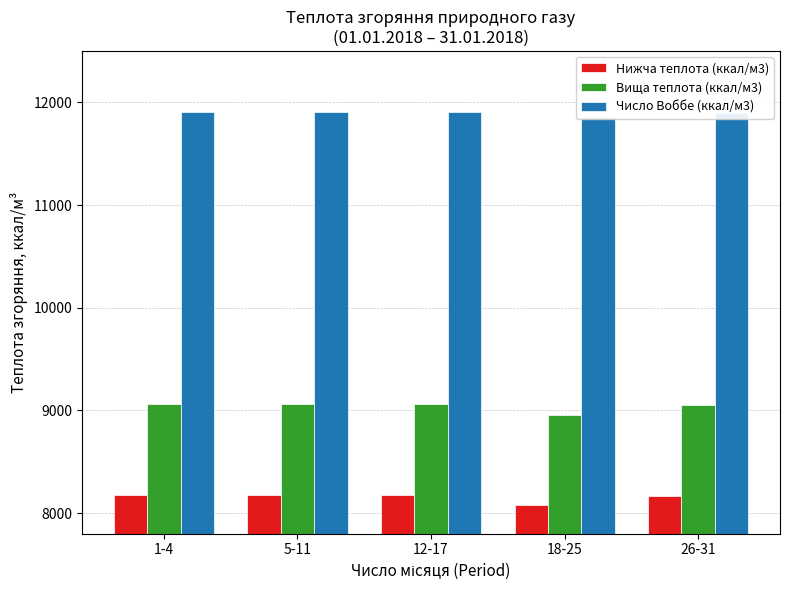

How many bars are there in total?

15